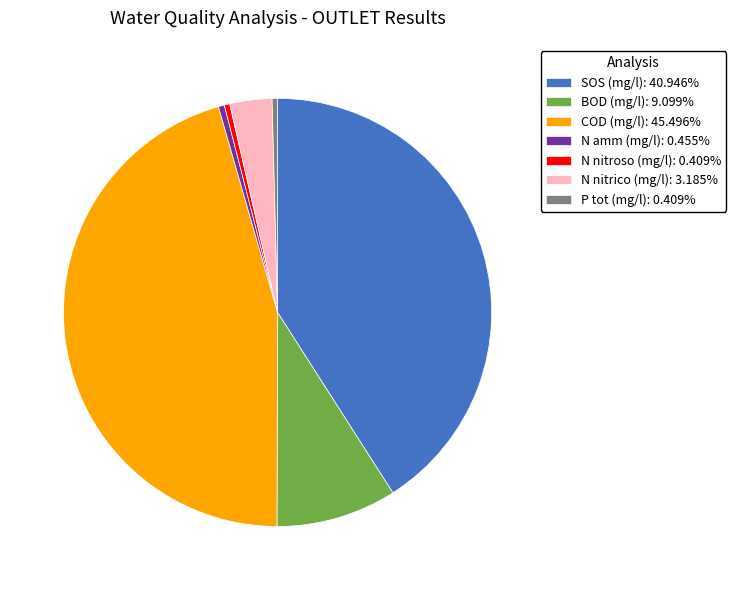

Do P tot (mg/l) and N nitrico (mg/l) together represent more than half of the pie?

No